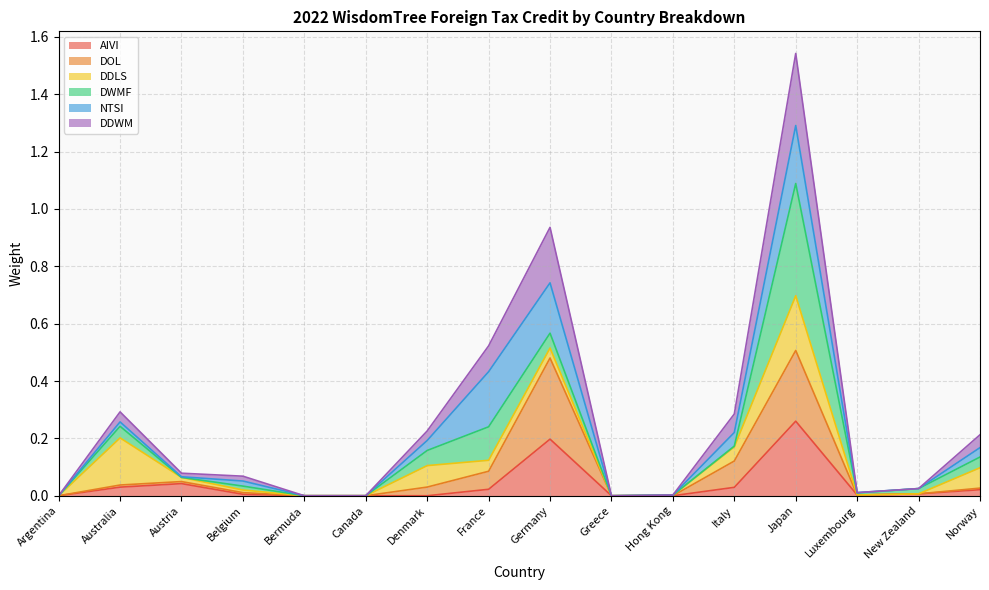

What is the maximum value shown in the chart?

1.5